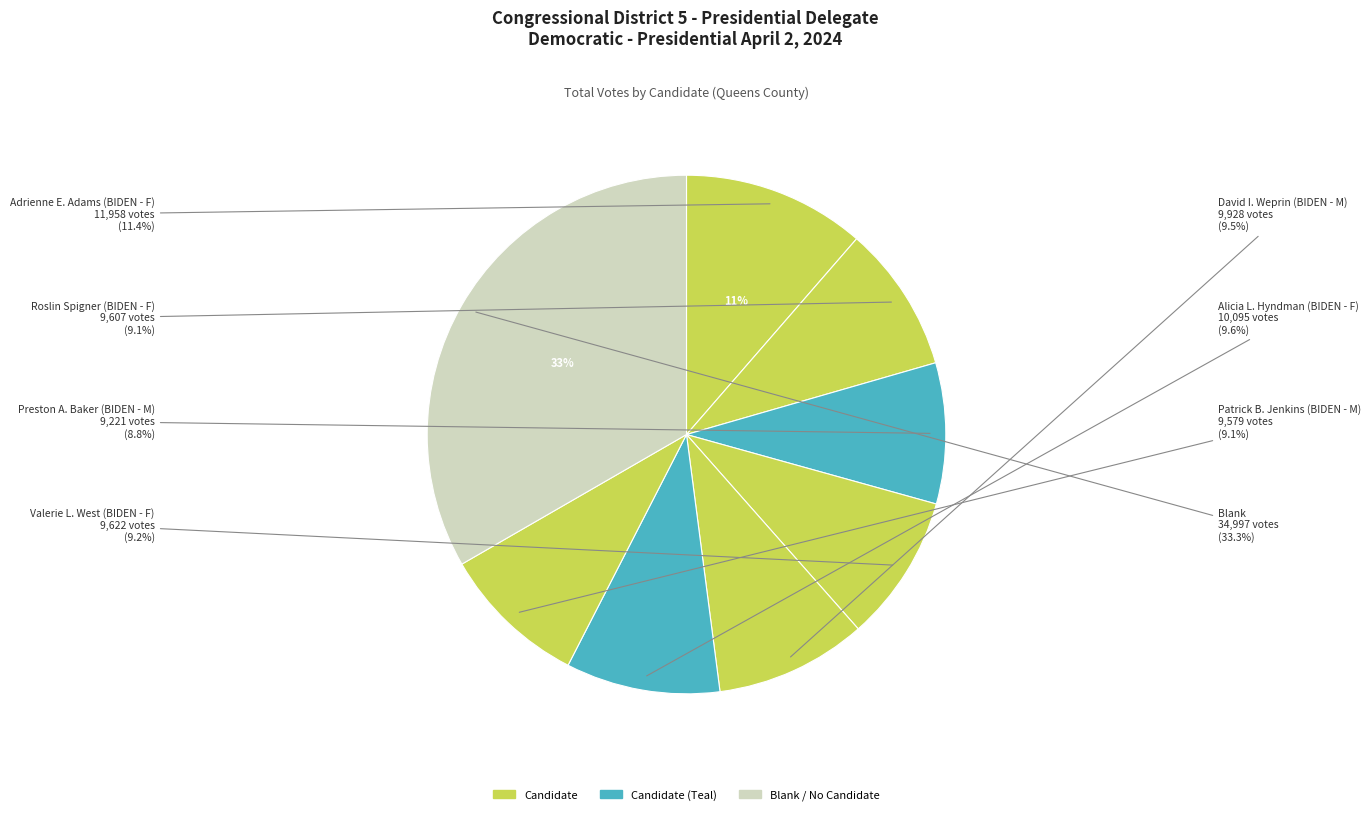

Between Patrick B. Jenkins (BIDEN - M) and Roslin Spigner (BIDEN - F), which is larger?

Roslin Spigner (BIDEN - F)